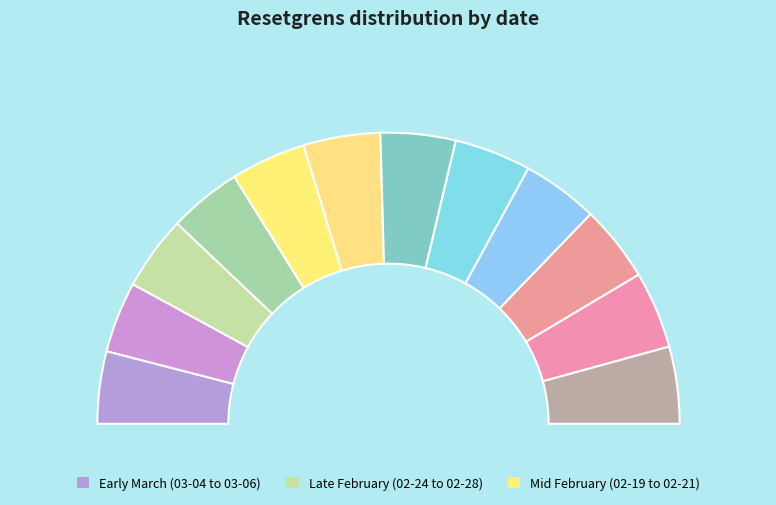

What percentage is the 2025-02-24 slice, to the nearest percent?

8%